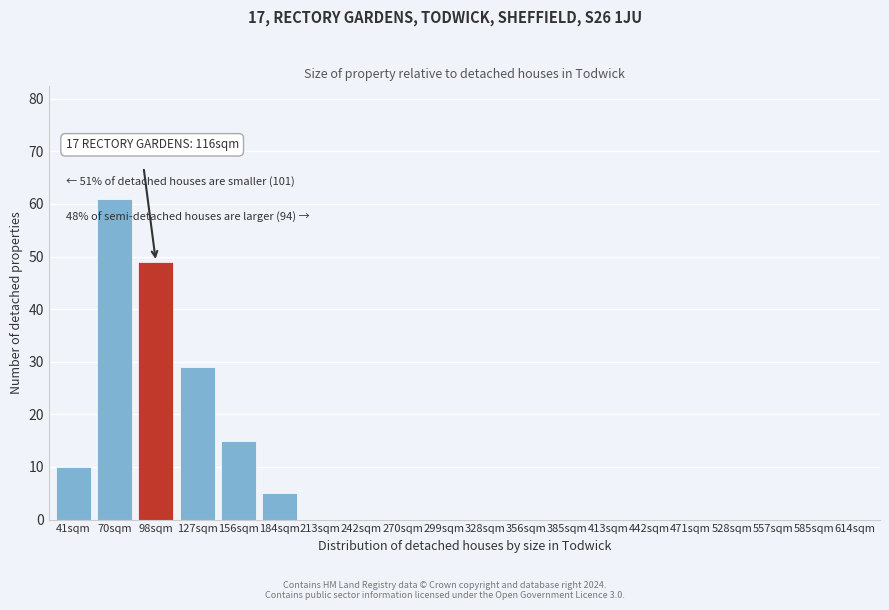

Reading left to right, what are all the values shown in this chart?

41sqm=10	70sqm=61	98sqm=49	127sqm=29	156sqm=15	184sqm=5	213sqm=0	242sqm=0	270sqm=0	299sqm=0	328sqm=0	356sqm=0	385sqm=0	413sqm=0	442sqm=0	471sqm=0	528sqm=0	557sqm=0	585sqm=0	614sqm=0